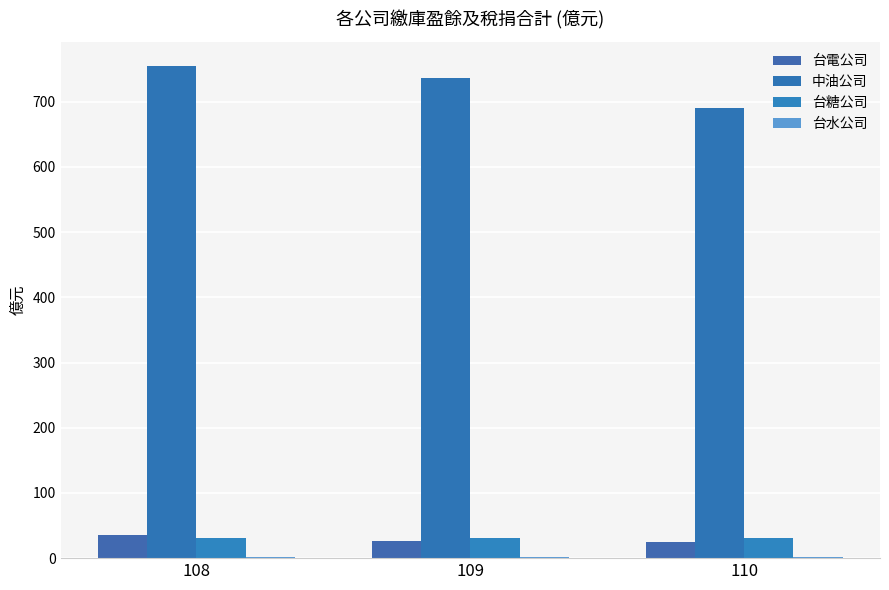

Reading right to left, extract all data points from this chart.

台電公司: 24.8	25.8	34.9
中油公司: 690.0	735.6	754.2
台糖公司: 31.4	30.7	30.1
台水公司: 2.3	2.2	2.3